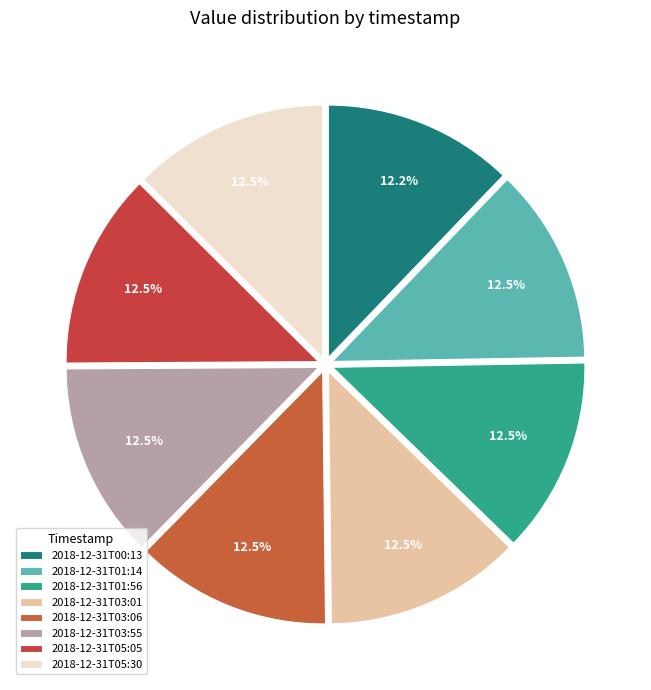

Which category has the biggest portion of the pie?

2018-12-31T01:14